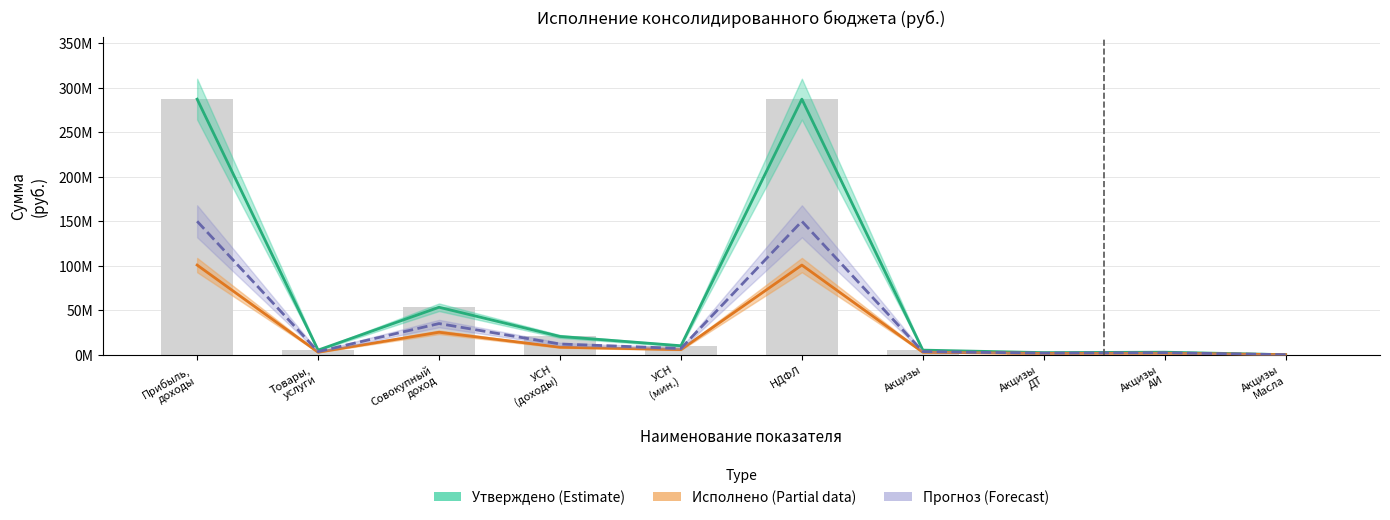

List the series in order of their peak value, highest first.

Утверждено (Estimate), Прогноз (Forecast), Исполнено (Partial)